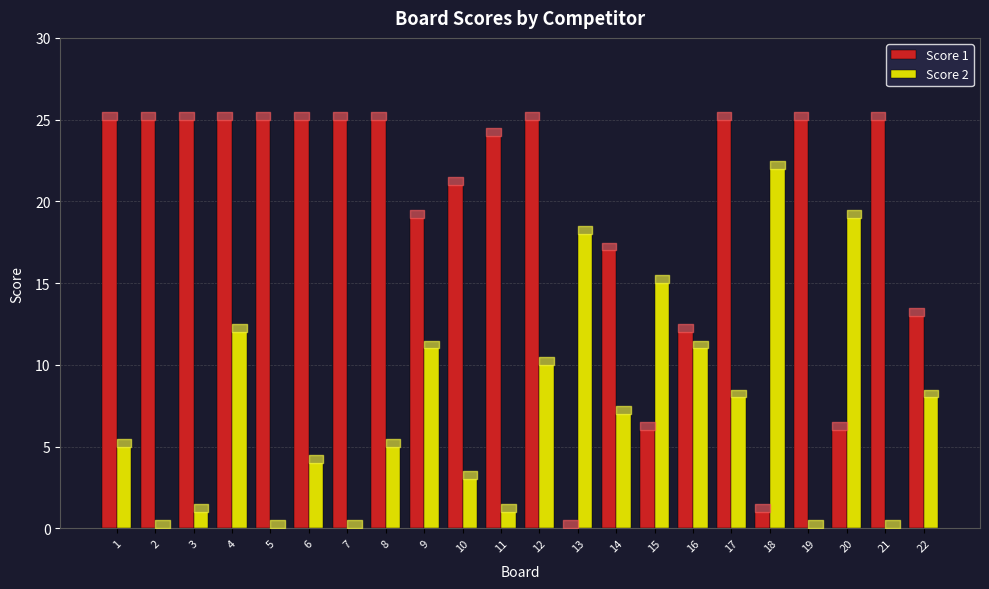

Is it true that Score 2 equals 18 at 13?

True